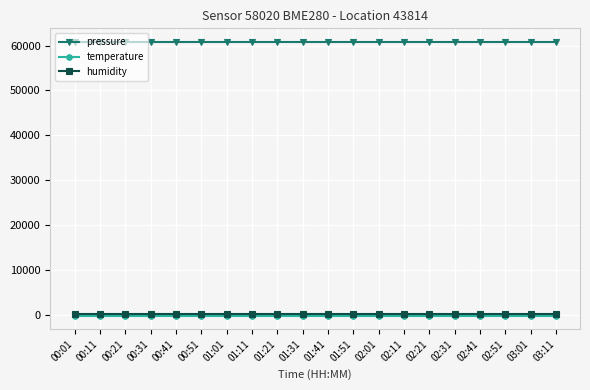

The value of temperature at 01:51 is -147.9. True or false?

True